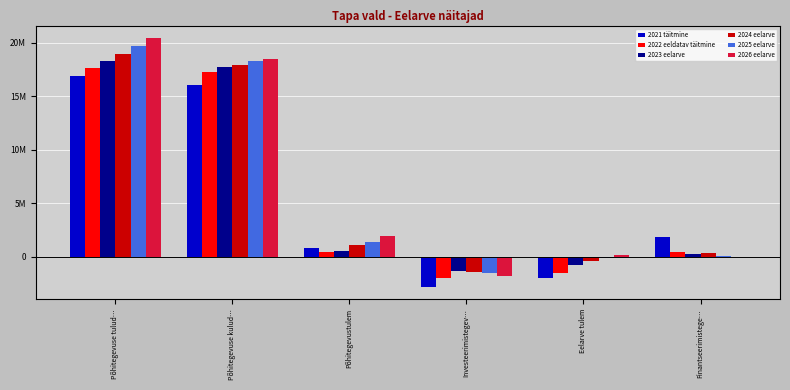

Read the 2024 eelarve value at Eelarve tulem.

-357242.0